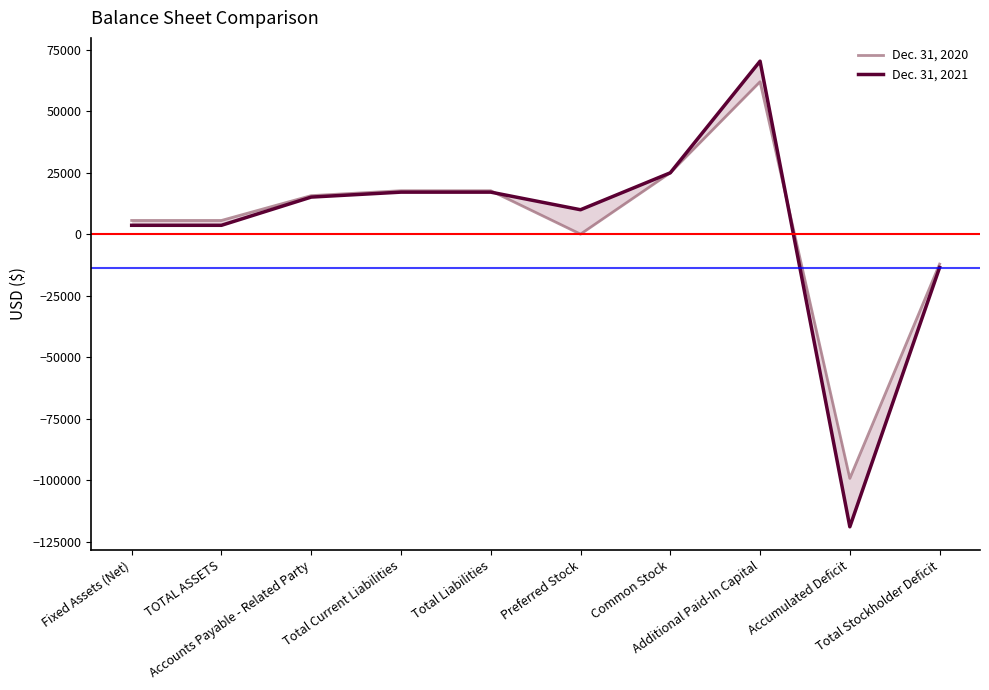

Which series has the widest spread of values?

Dec. 31, 2021